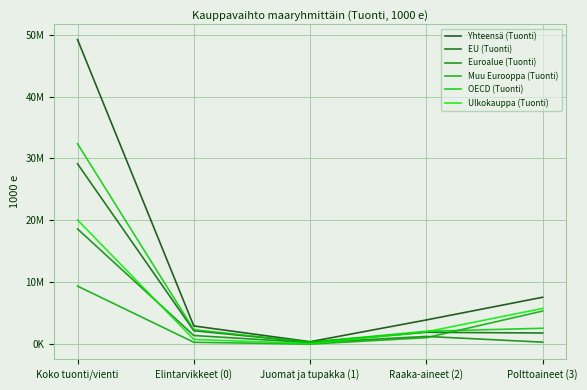

What is the maximum value for EU (Tuonti)?

29133218